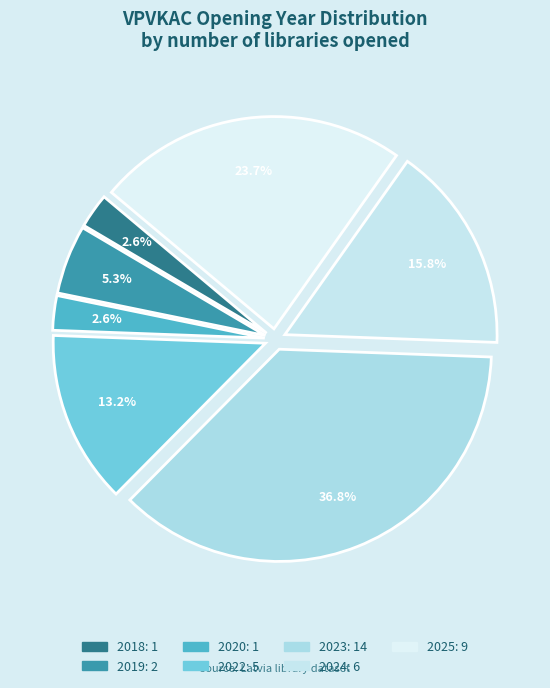

Count the number of slices in the pie.

7